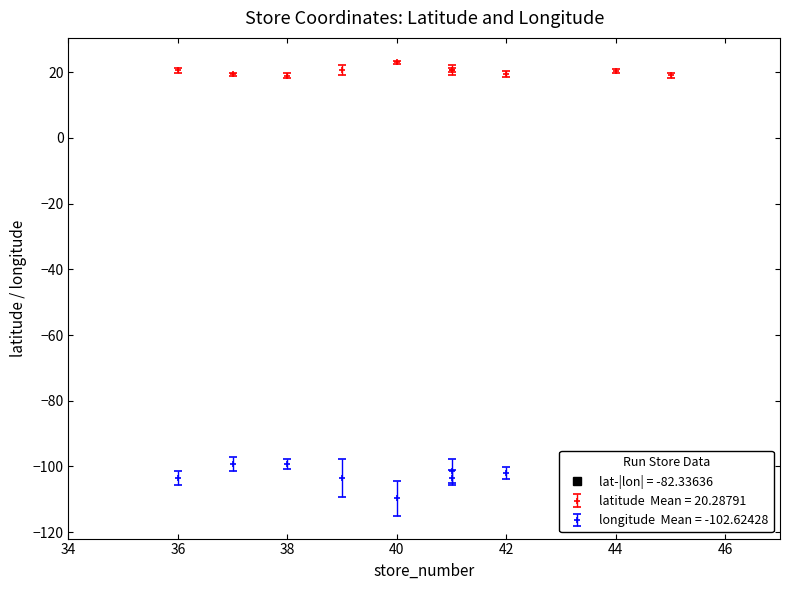

True or false: longitude and latitude intersect in this chart.

False